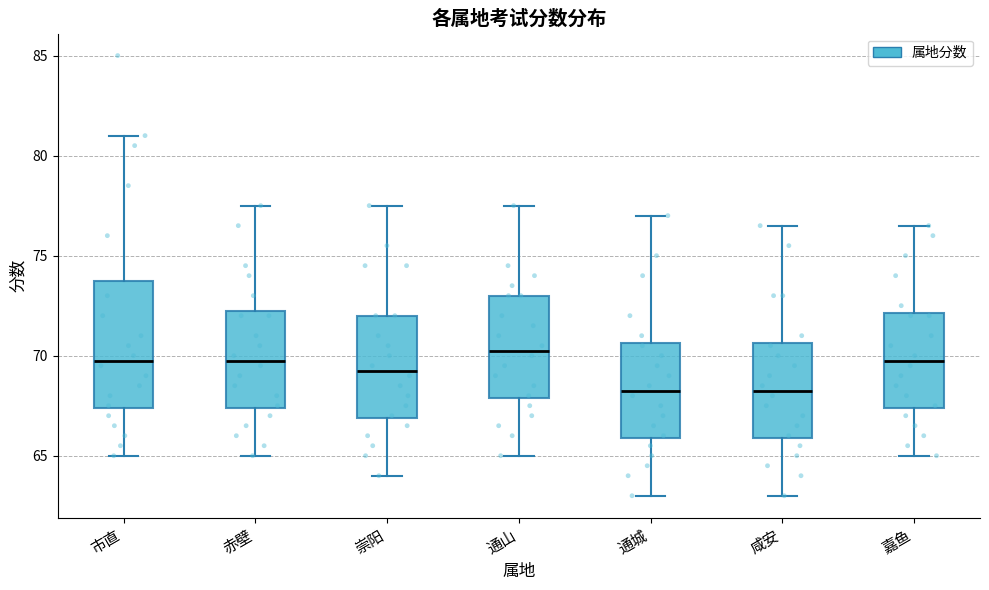

Reading left to right, transcribe this box plot: for each box, give where its median line is, the range the box spans, and where its two whiskers end, as read against the y-axis. The values are not printed on the chart, so give them approximately, as read against the axis.

市直: median 70.0, box 67.5 to 74.0, whiskers 65.0 to 81.0
赤壁: median 70.0, box 67.5 to 72.5, whiskers 65.0 to 77.5
崇阳: median 69.5, box 67.0 to 72.0, whiskers 64.0 to 77.5
通山: median 70.5, box 68.0 to 73.0, whiskers 65.0 to 77.5
通城: median 68.5, box 66.0 to 70.5, whiskers 63.0 to 77.0
咸安: median 68.5, box 66.0 to 70.5, whiskers 63.0 to 76.5
嘉鱼: median 70.0, box 67.5 to 72.0, whiskers 65.0 to 76.5